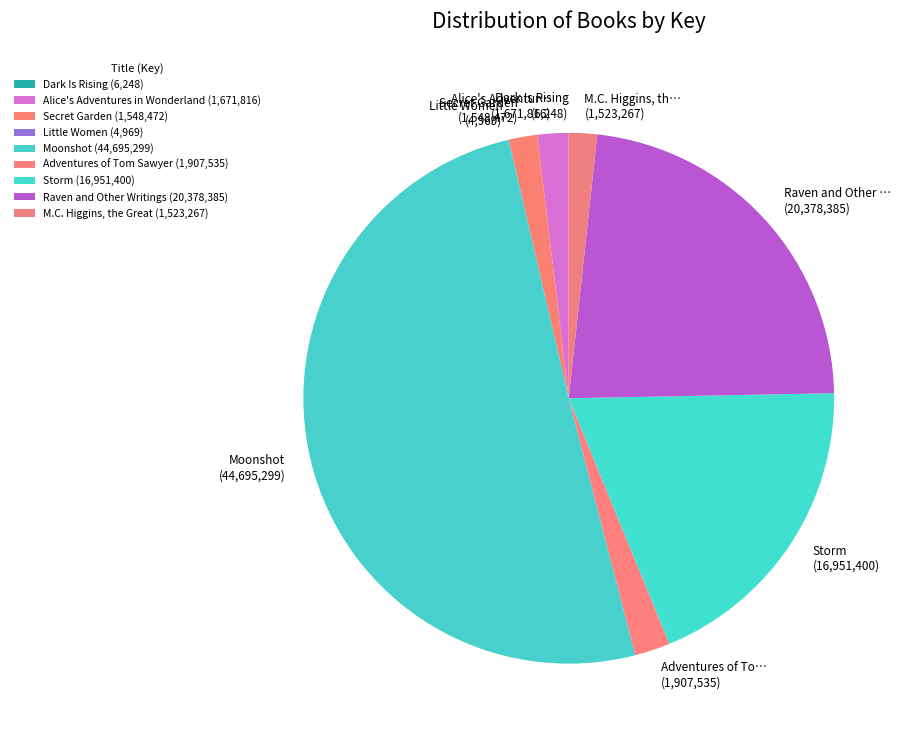

True or false: Moonshot (44,695,299) accounts for 58% of the total.

False